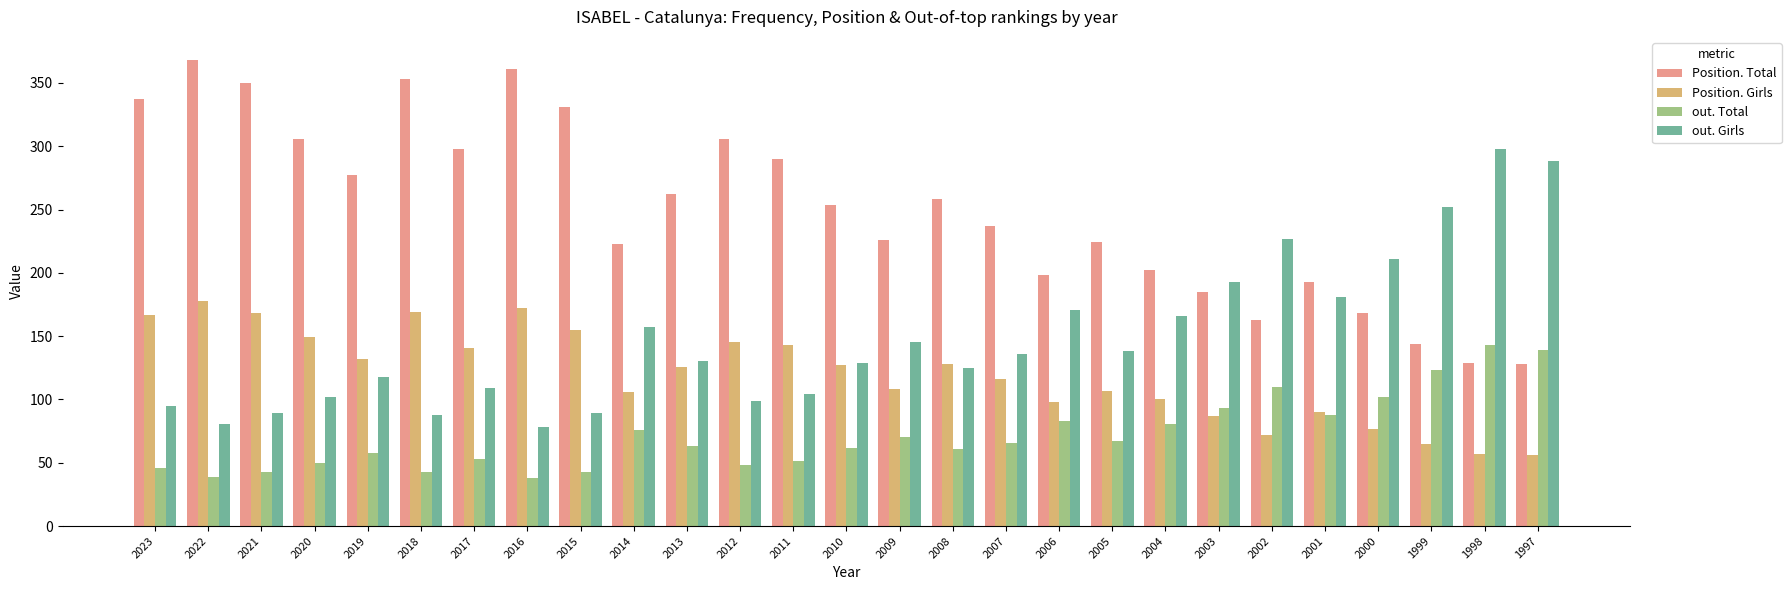

What is the difference between the maximum and minimum values in the Position. Total series?

240